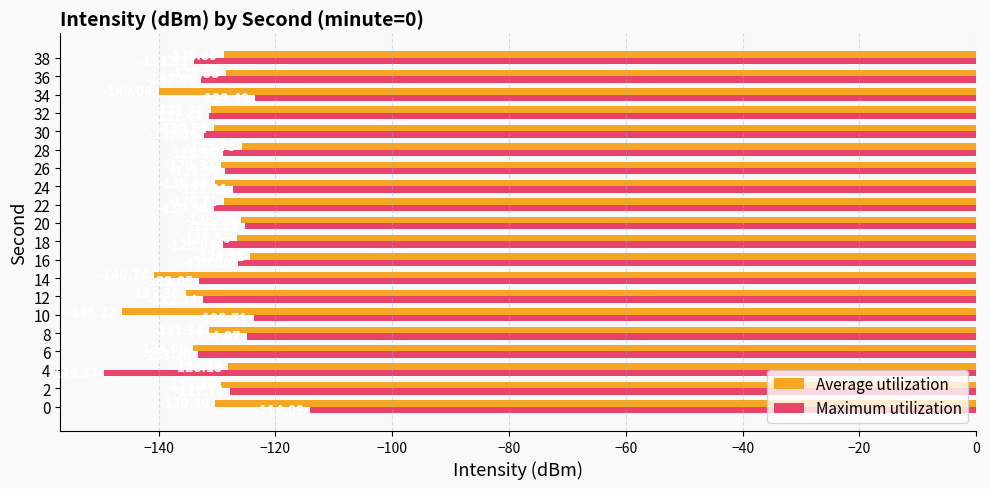

Which series has the largest range (max minus min)?

Maximum utilization